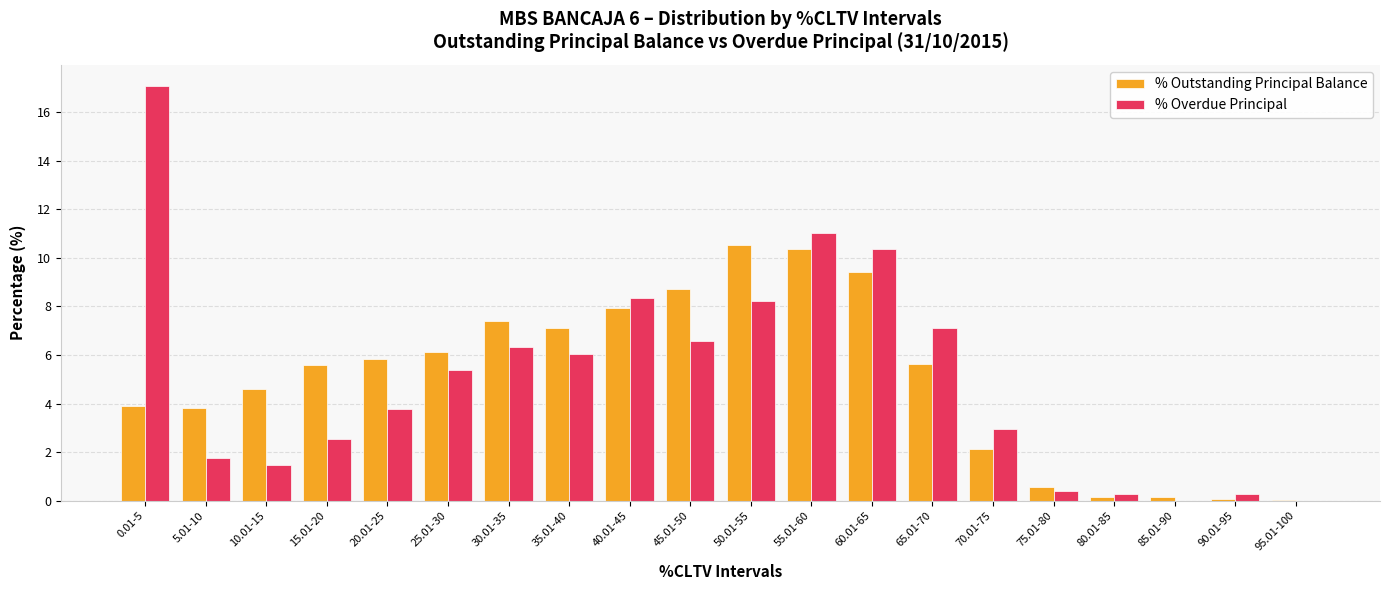

What is the highest value of the % Outstanding Principal Balance series?

10.5